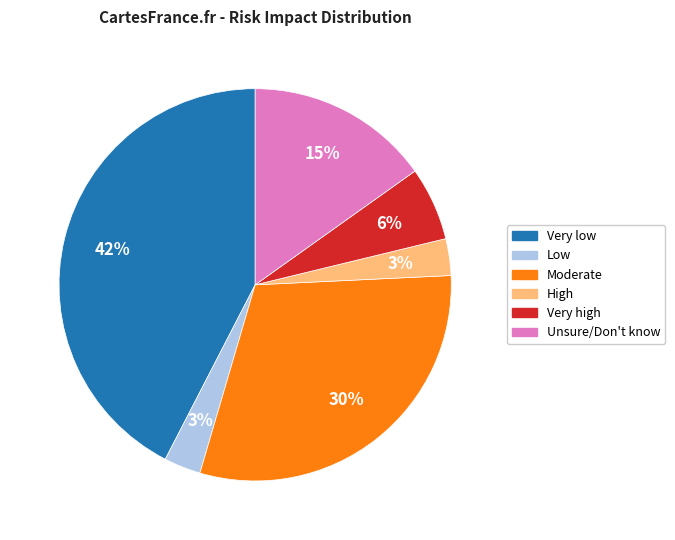

Which category has the biggest portion of the pie?

Very low